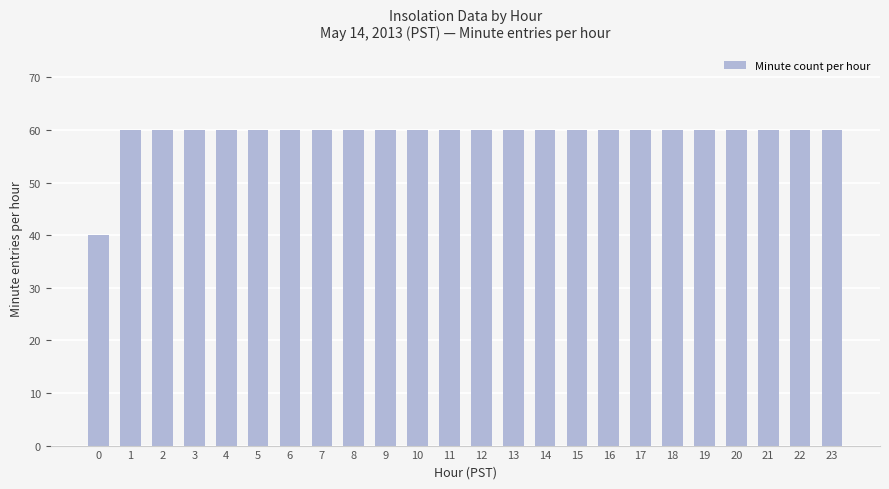

Does the chart contain any negative values?

No